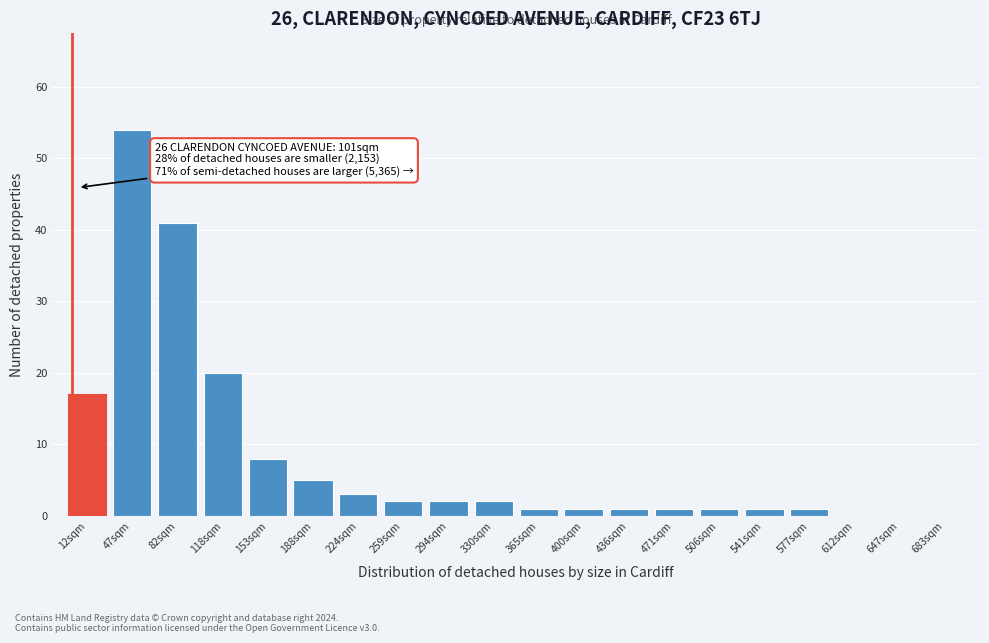

Reading left to right, what are all the values shown in this chart?

12sqm=17	47sqm=54	82sqm=41	118sqm=20	153sqm=8	188sqm=5	224sqm=3	259sqm=2	294sqm=2	330sqm=2	365sqm=1	400sqm=1	436sqm=1	471sqm=1	506sqm=1	541sqm=1	577sqm=1	612sqm=0	647sqm=0	683sqm=0